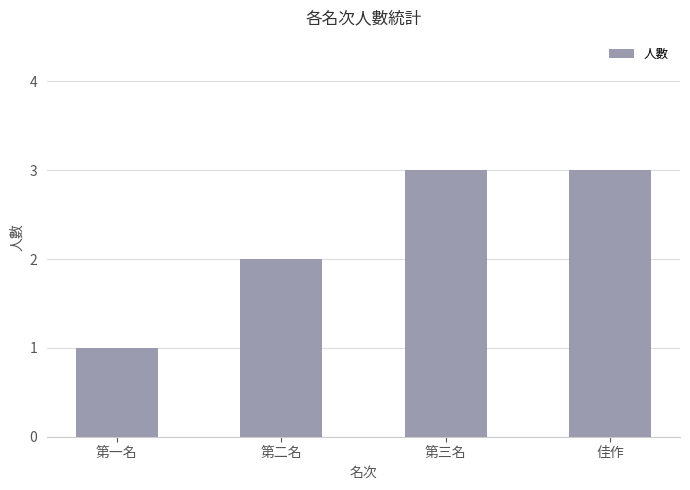

True or false: the data shows 1 at 第二名.

False